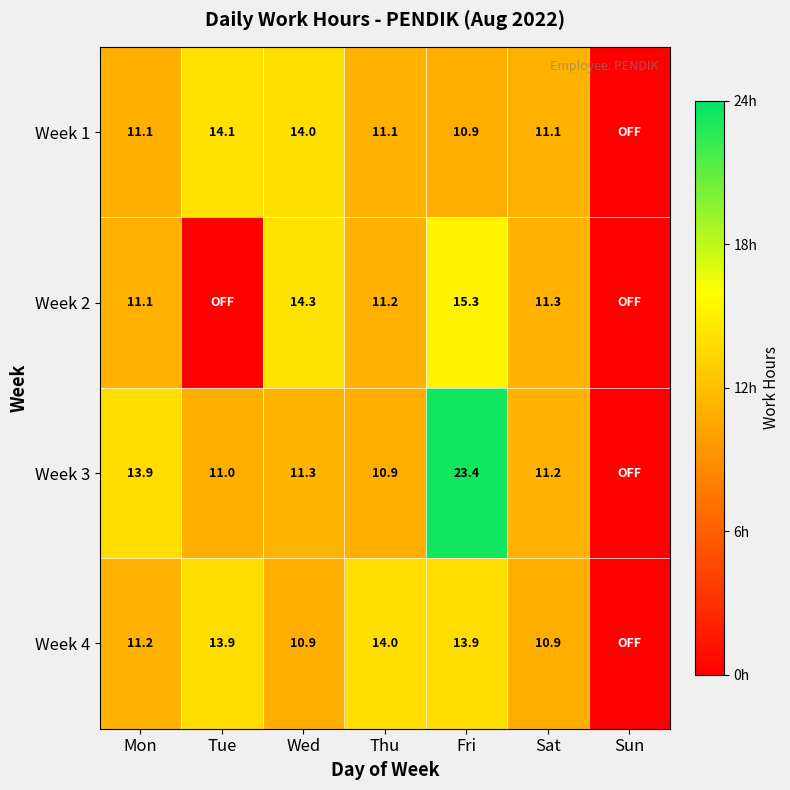

What is the sum of the Week 1 values at Tue and Mon?

25.2